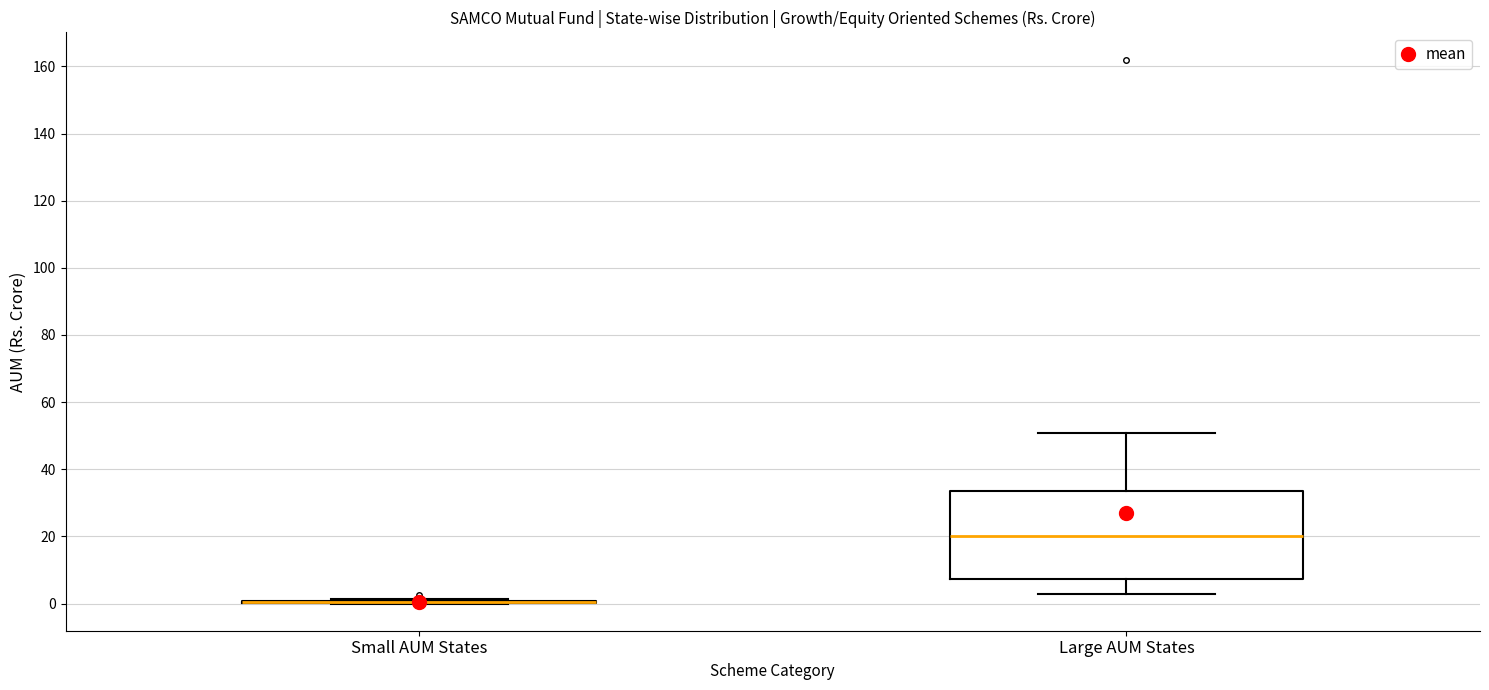

Reading left to right, transcribe this box plot: for each box, give where its median line is, the range the box spans, and where its two whiskers end, as read against the y-axis. The values are not printed on the chart, so give them approximately, as read against the axis.

Small AUM States: box collapsed to a line at 0, whiskers 0 to 2
Large AUM States: median 20, box 8 to 34, whiskers 2 to 50